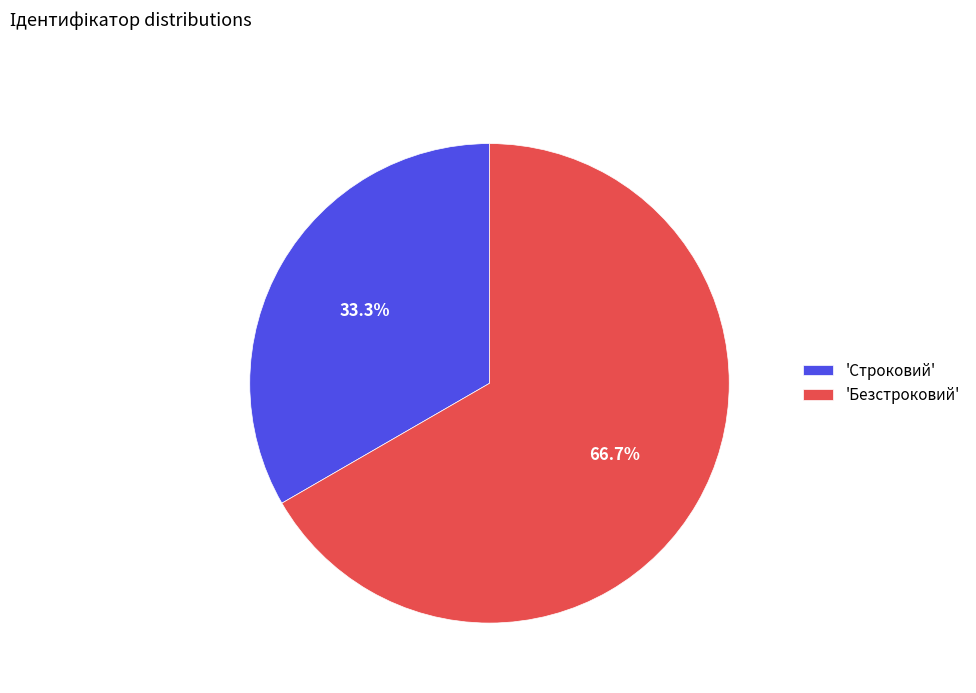

What is the majority slice?

'Безстроковий'